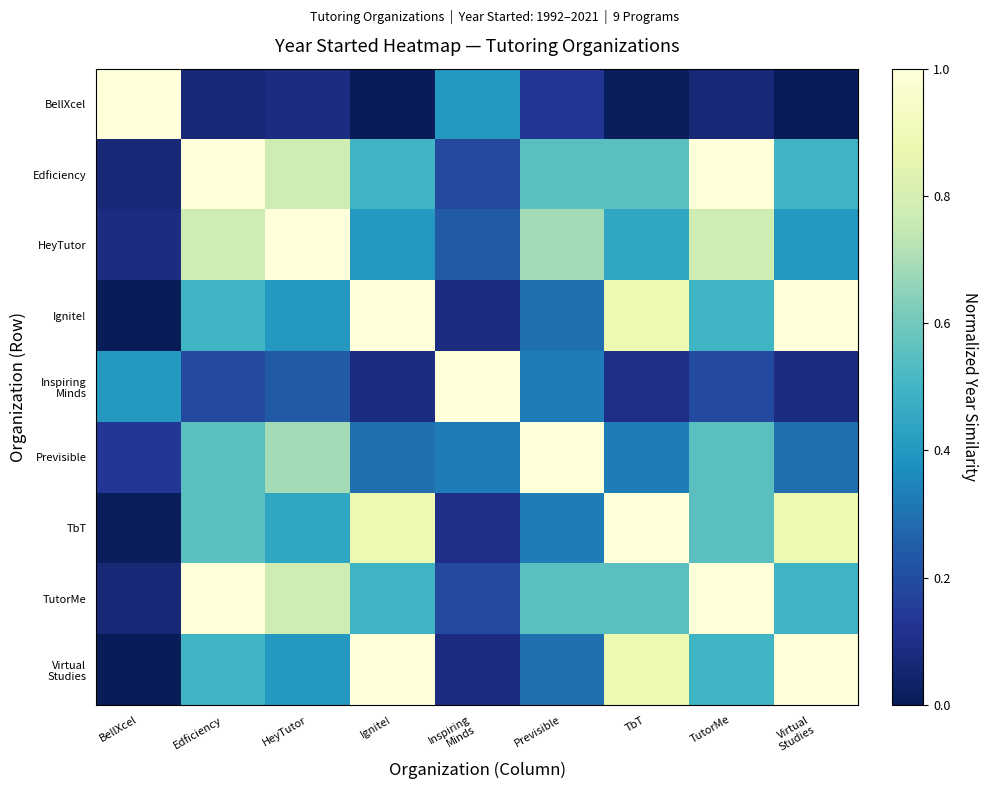

Rank the series at BellXcel from lowest to highest value.

Ignite!, Virtual Studies, TbT, Edficiency, TutorMe, HeyTutor, Previsible, Inspiring Minds, BellXcel